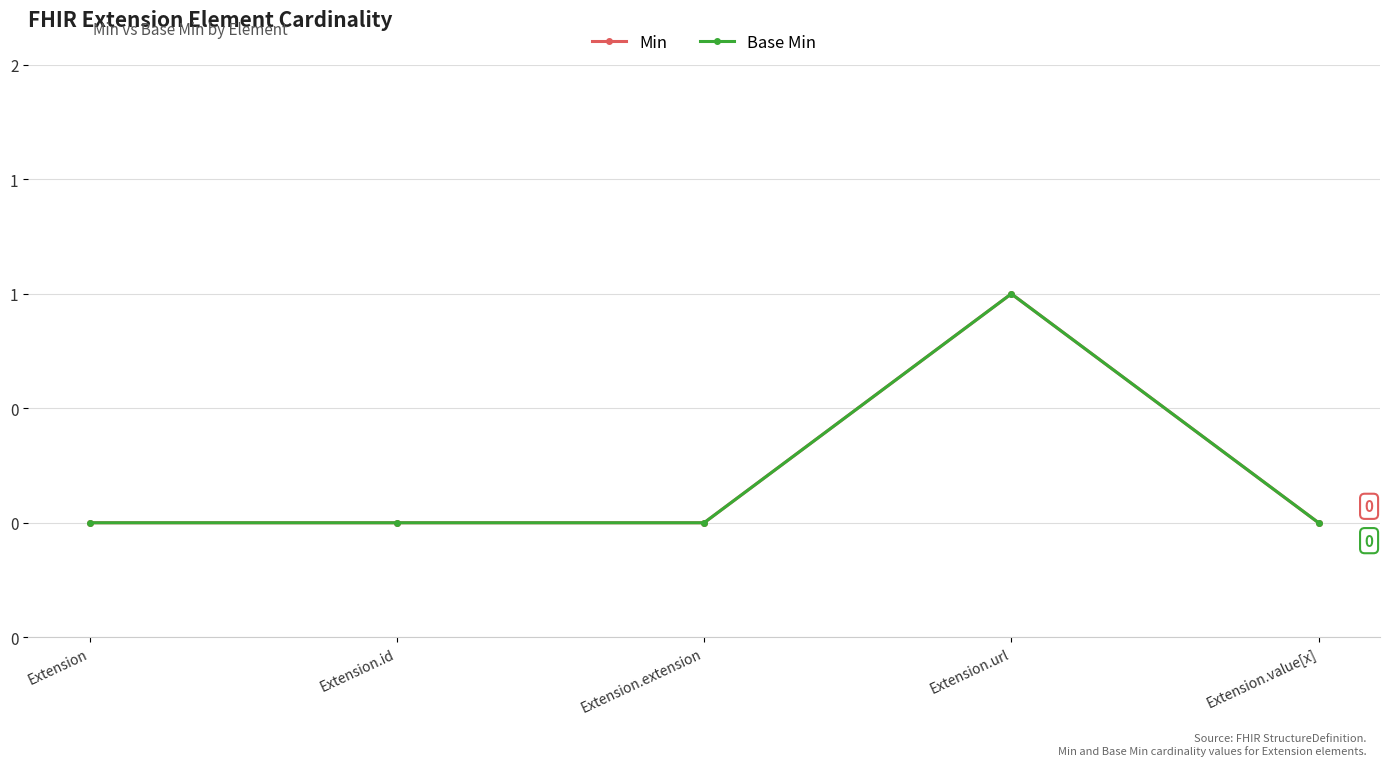

What is the difference between the Min values at Extension.url and Extension.id?

1